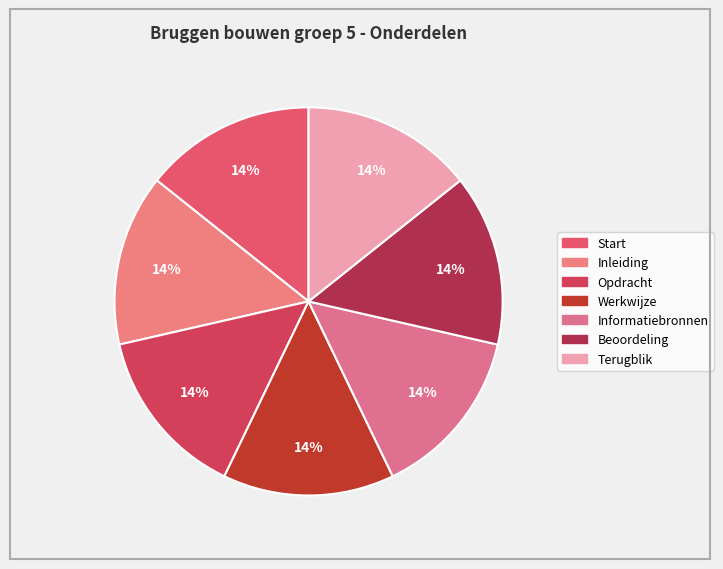

How many slices are in this pie chart?

7